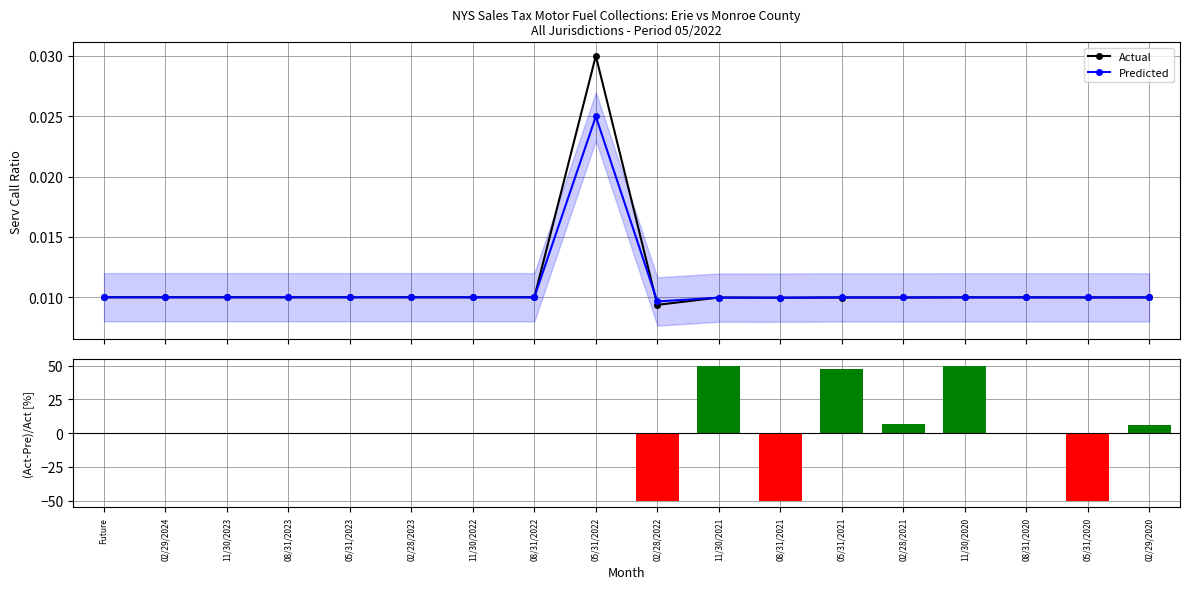

How many Predicted values are between 0 and 1?

18